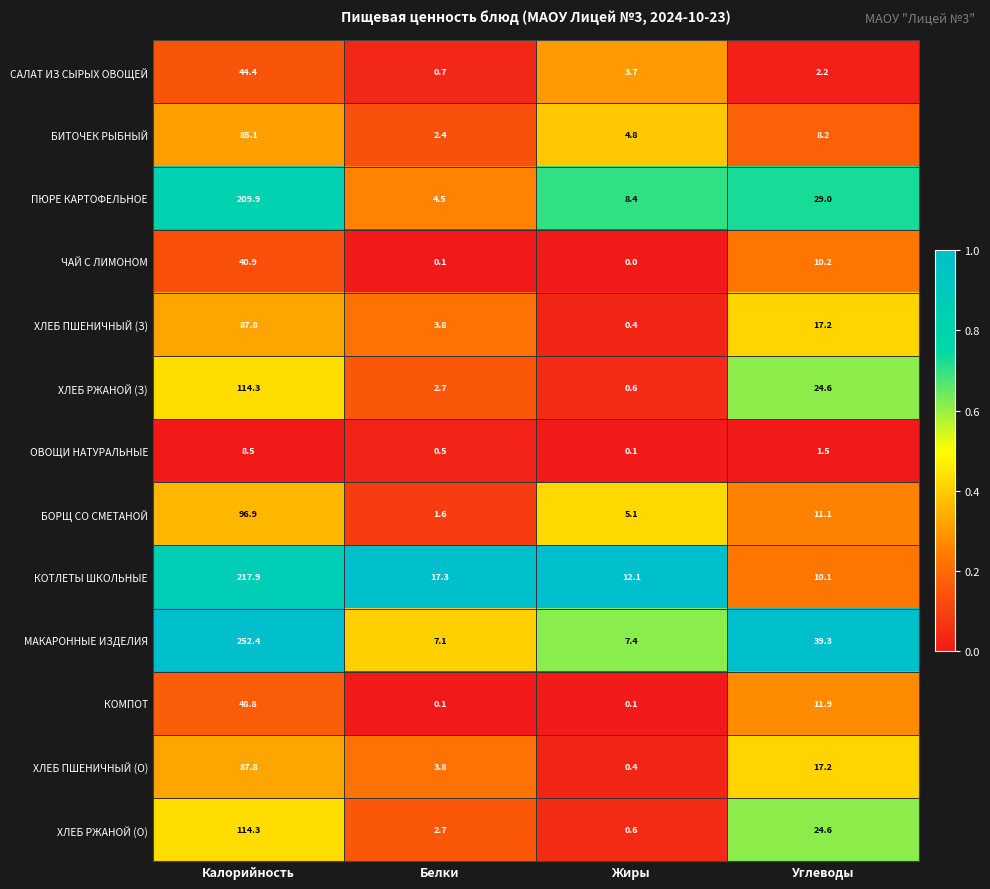

Which series has the largest total across all categories?

МАКАРОННЫЕ ИЗДЕЛИЯ